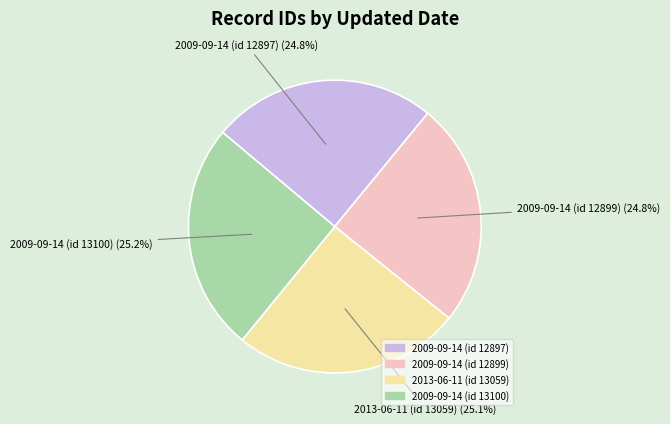

Is 2013-06-11 (id 13059) the majority of the pie?

No